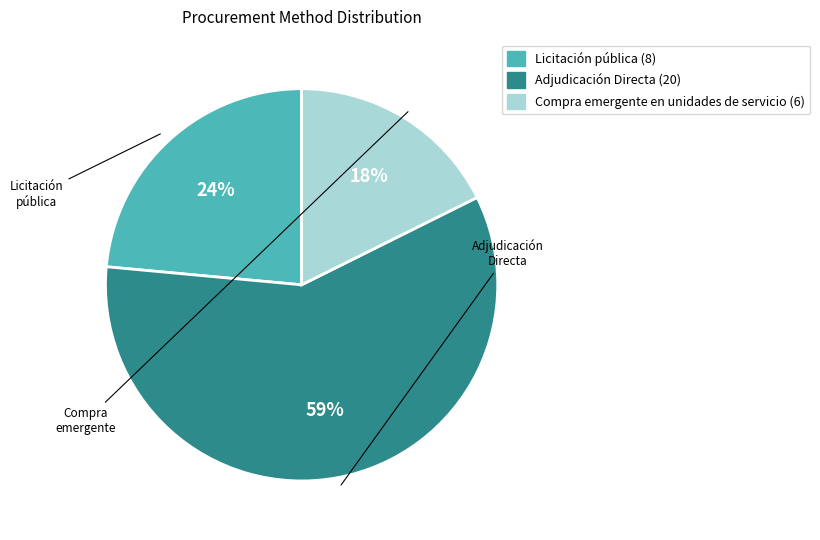

What is the largest slice in the pie chart?

Adjudicación Directa